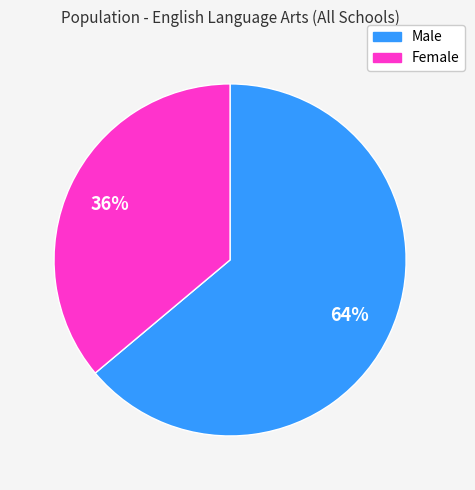

To the nearest percent, what is the difference between the Female and Male slice percentages?

28%